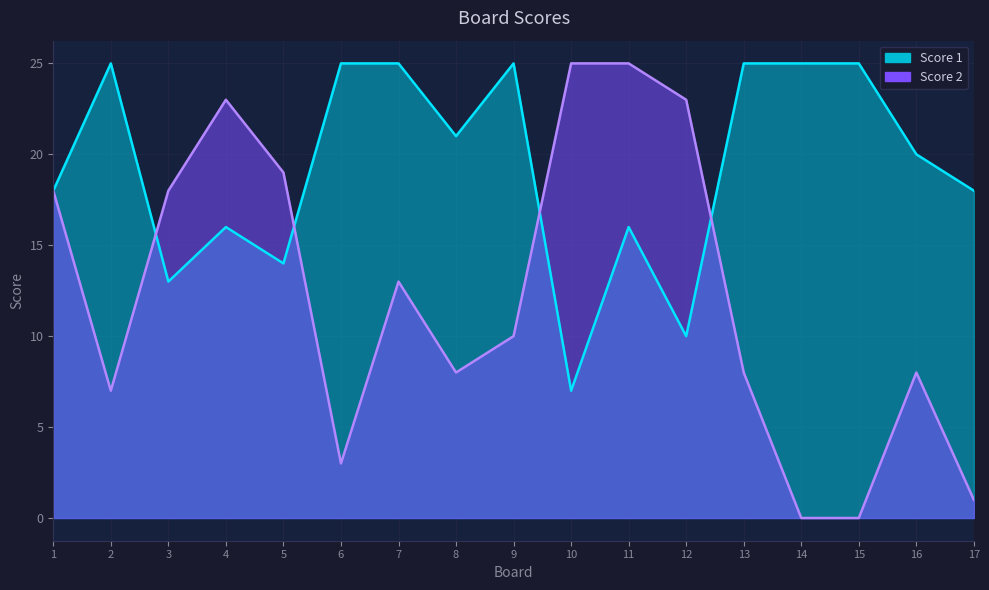

What is the average value of the Score 2 series?

12